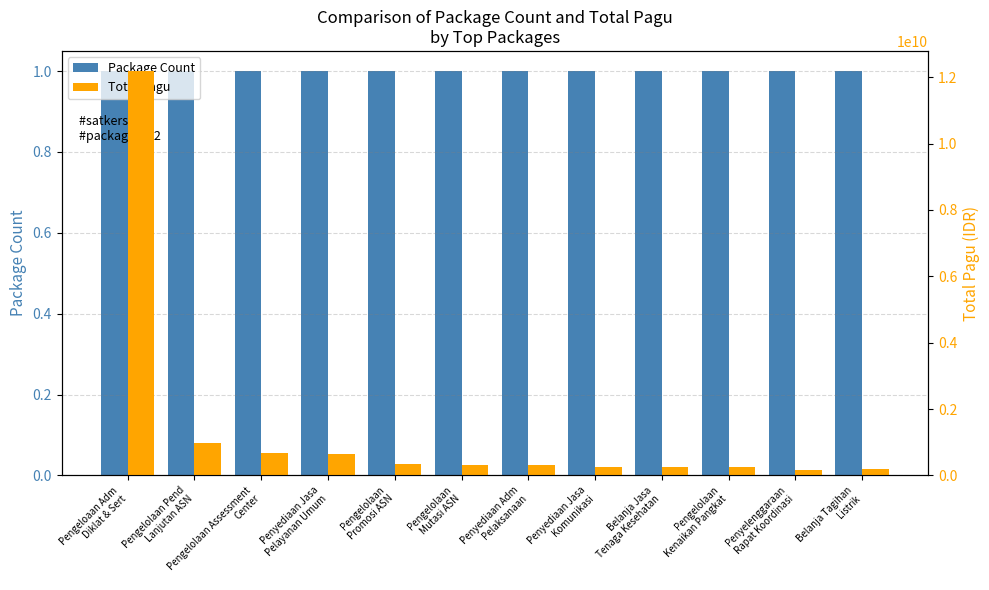

What is the total value across all series at Belanja Tagihan
Listrik?

188400001